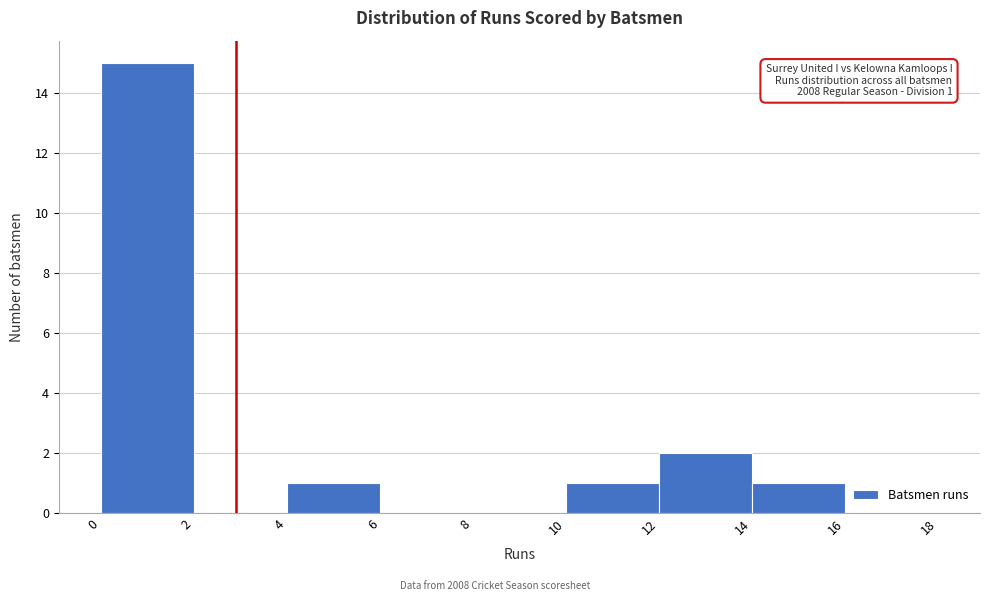

Which range on the x-axis has the tallest bar?

0 to 2